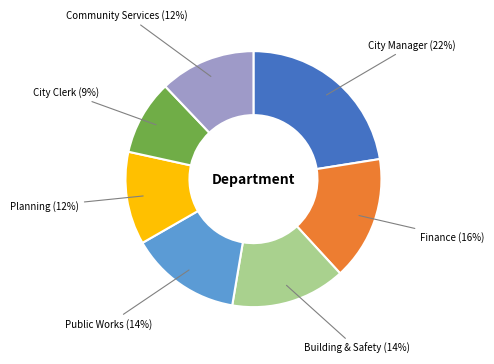

How many segments does this pie chart have?

7